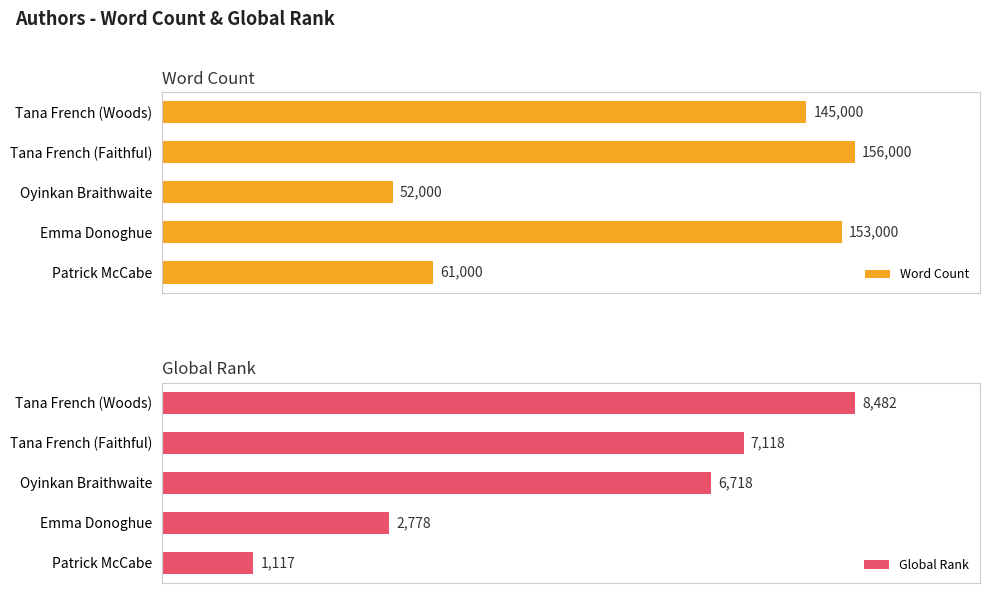

What is the difference between the highest and lowest values at Oyinkan Braithwaite?

45282